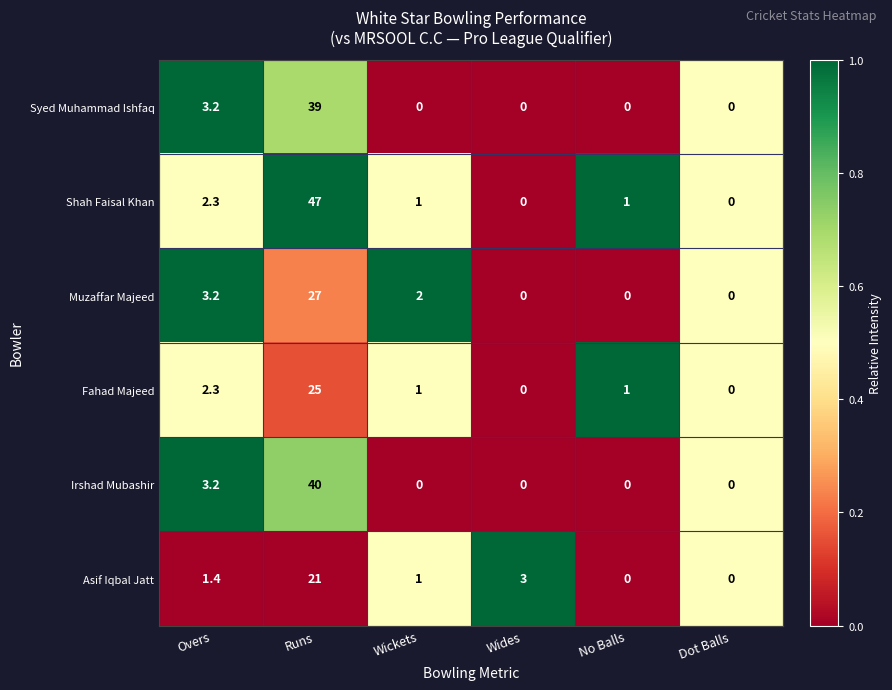

Count the number of data series in this chart.

6